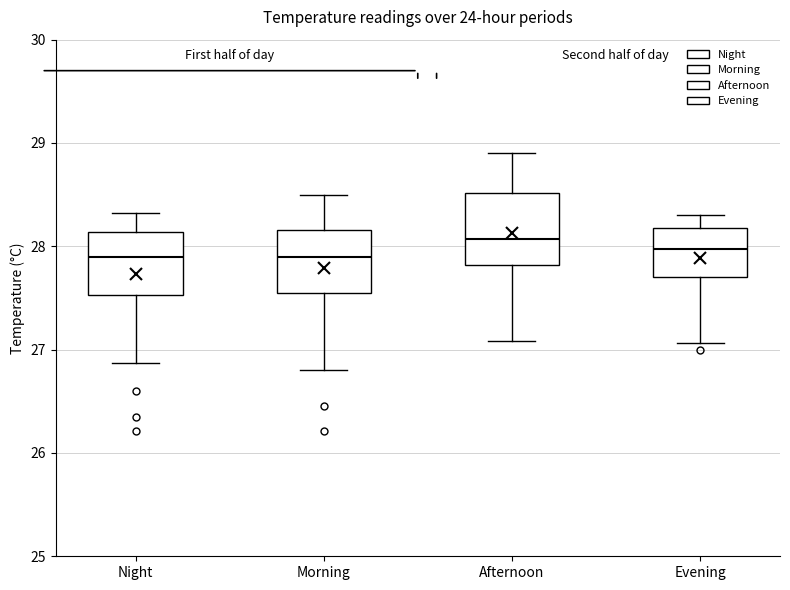

Reading left to right, transcribe this box plot: for each box, give where its median line is, the range the box spans, and where its two whiskers end, as read against the y-axis. The values are not printed on the chart, so give them approximately, as read against the axis.

Night: median 27.9, box 27.5 to 28.1, whiskers 26.9 to 28.3
Morning: median 27.9, box 27.6 to 28.2, whiskers 26.8 to 28.5
Afternoon: median 28.1, box 27.8 to 28.5, whiskers 27.1 to 28.9
Evening: median 28.0, box 27.7 to 28.2, whiskers 27.1 to 28.3